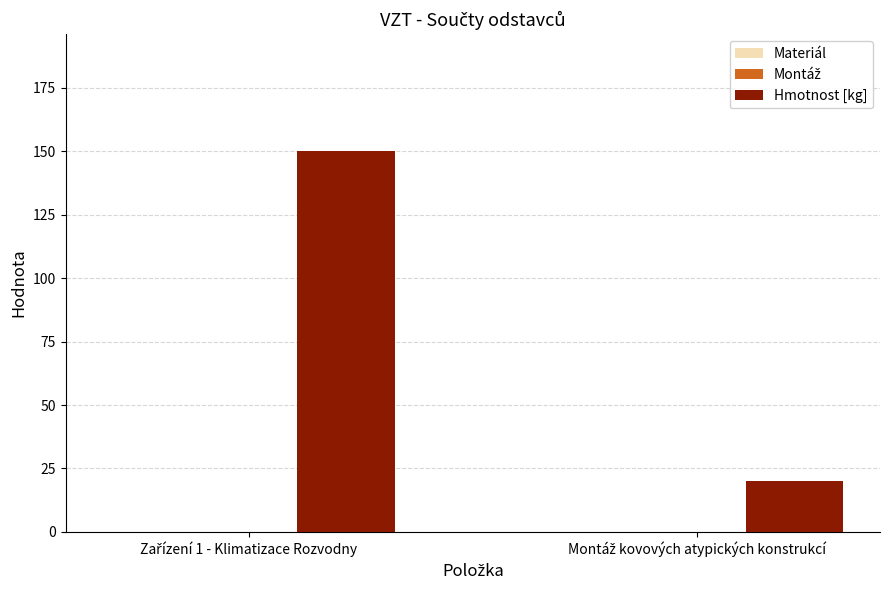

Reading left to right, list all the values displayed in this chart.

150	20